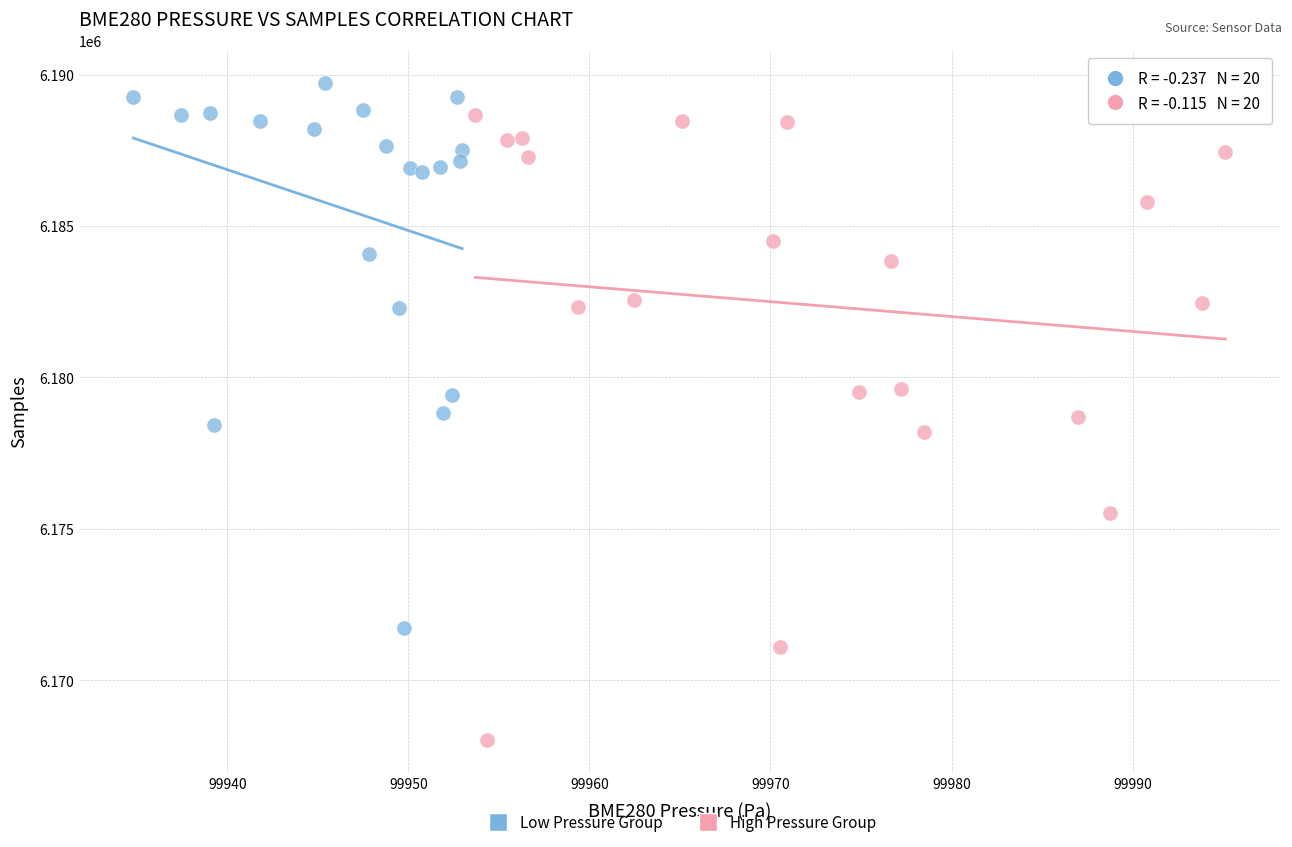

Which series contains the highest Y value?

Low Pressure Group